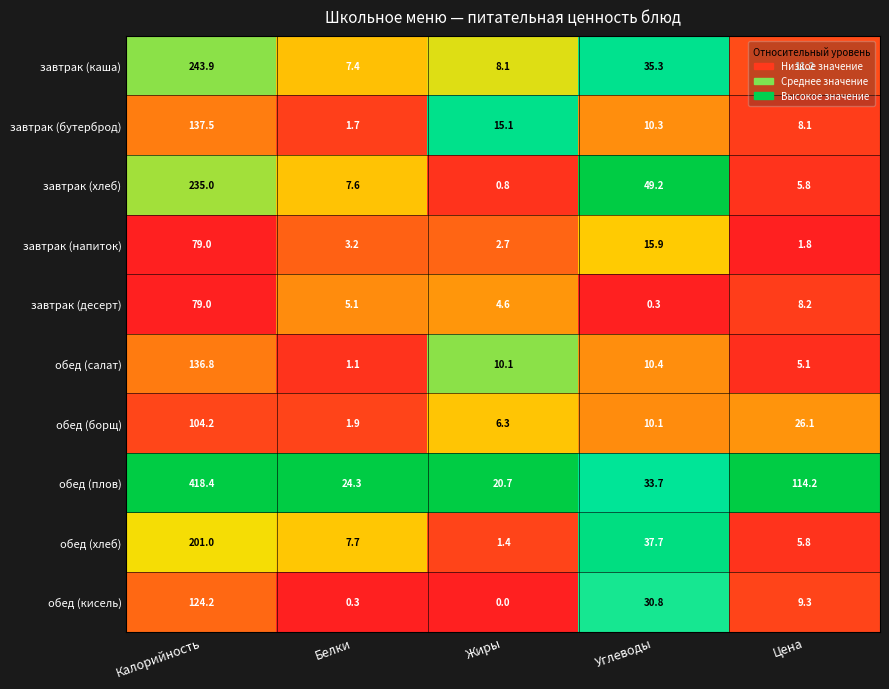

What is the average value of the завтрак (напиток) series?

20.5